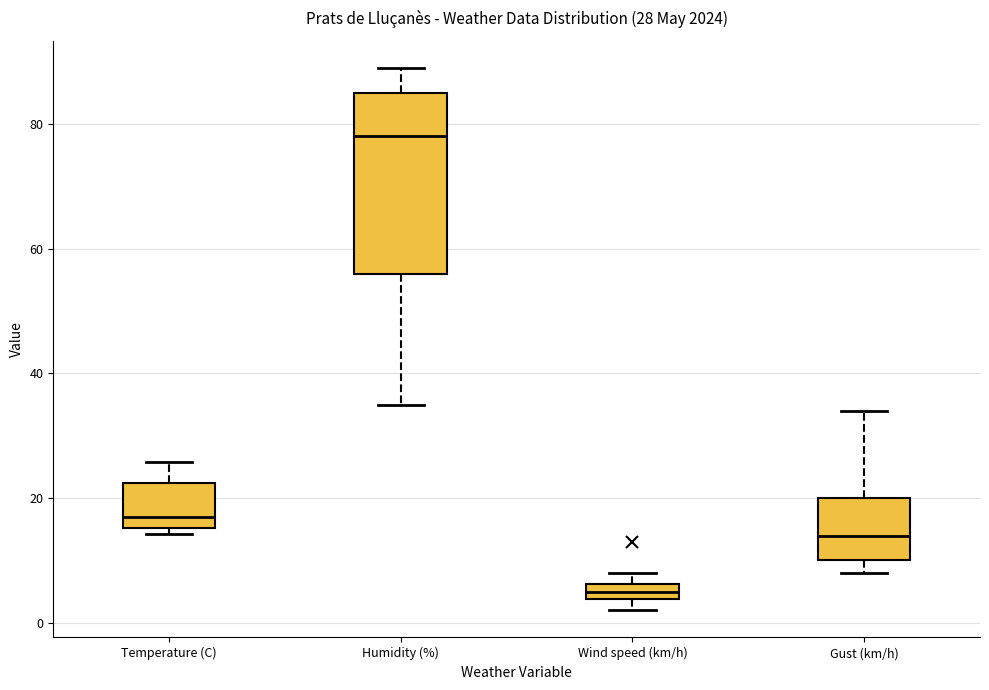

Comparing the boxes themselves (not the whiskers), which one is the tallest?

Humidity (%)